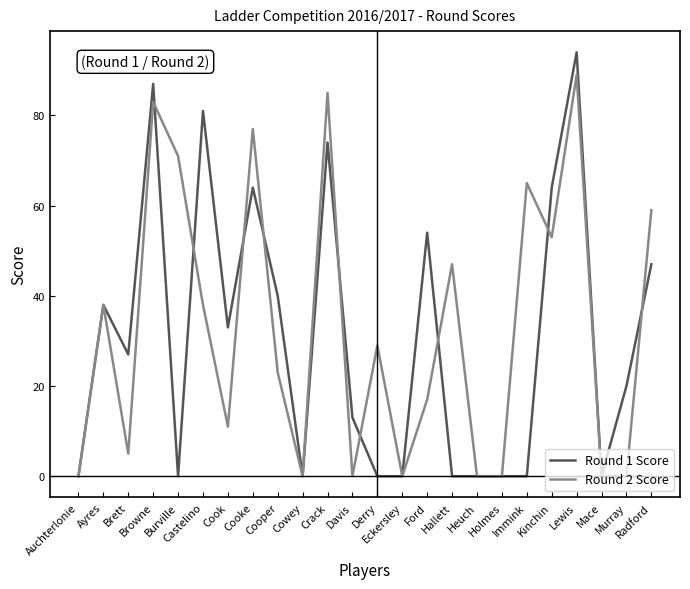

At which label is Round 2 Score closest to 44?

Hallett